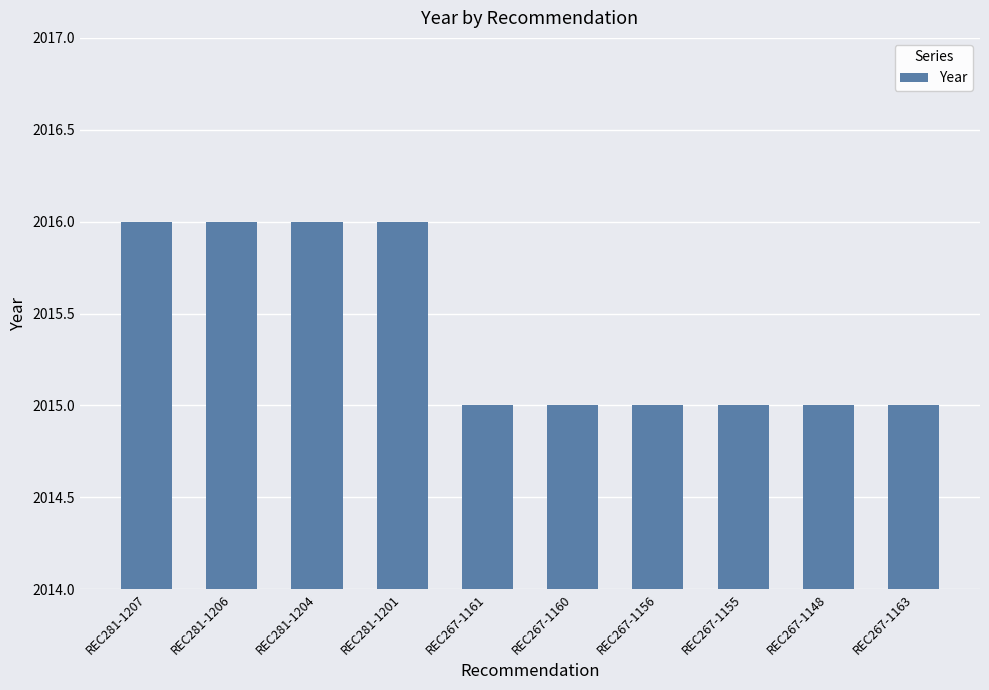

What is the minimum value shown in the chart?

2015